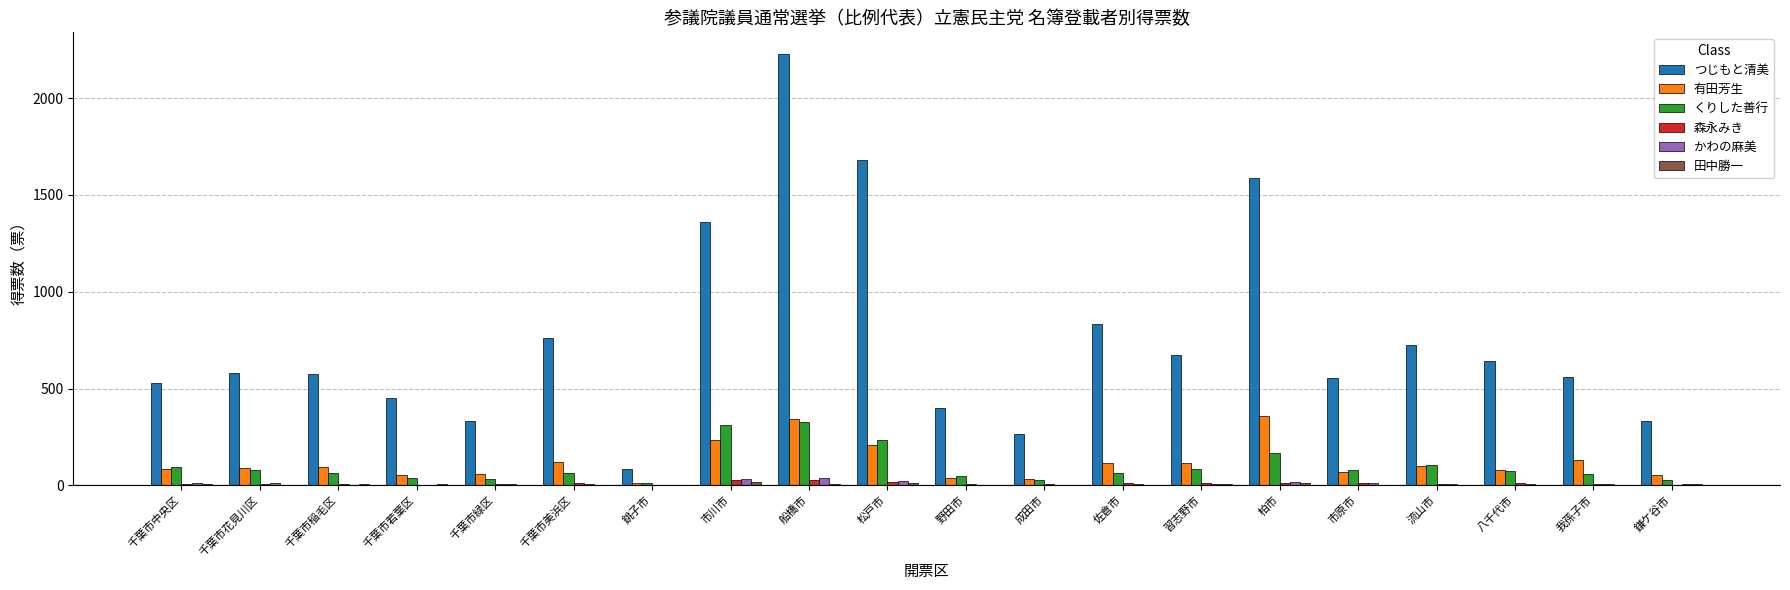

Which series has the largest total across all categories?

つじもと清美